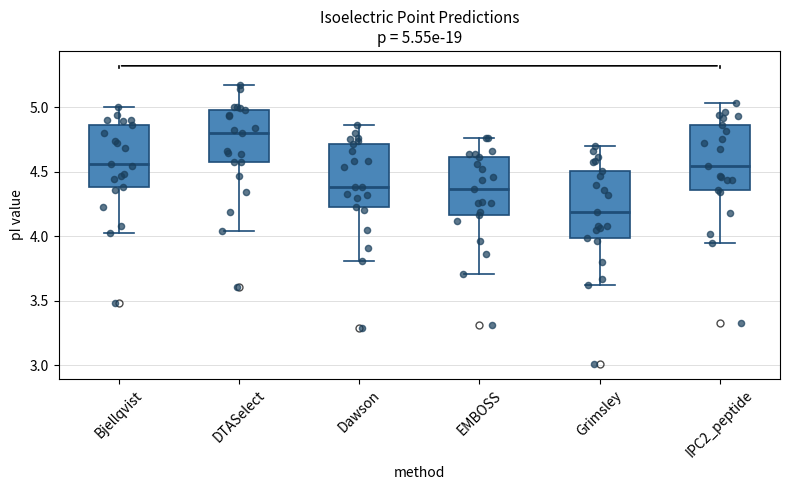

Which box's median line is the lowest?

Grimsley